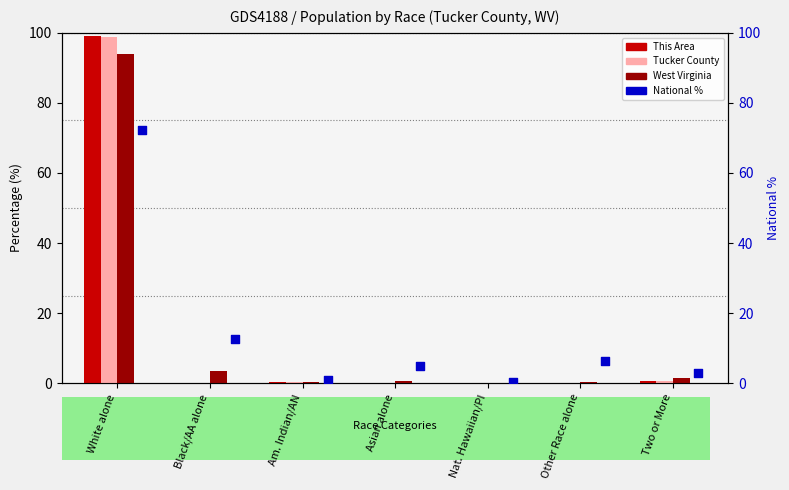

Which series has the largest total across all categories?

This Area